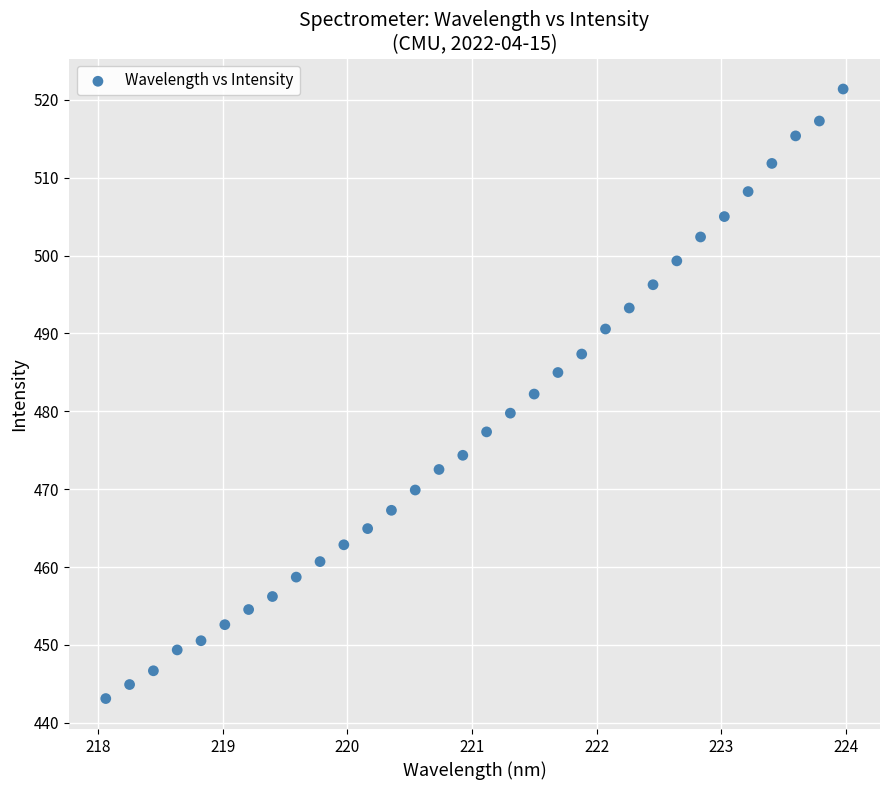

What is the range of X values (max minus min)?

5.9